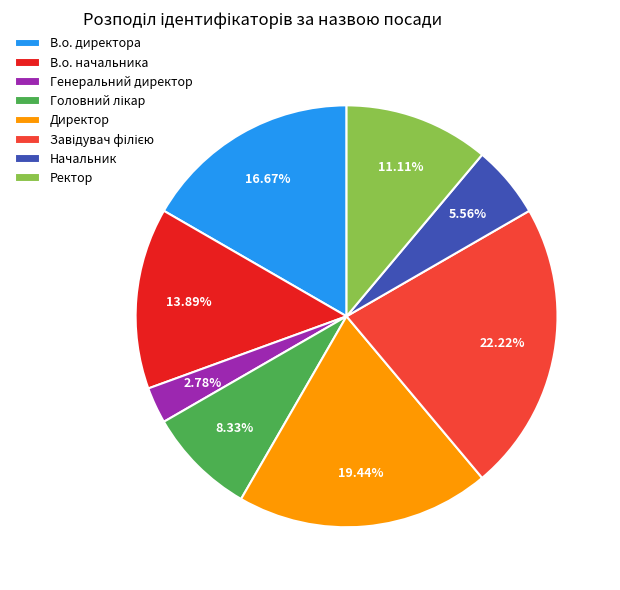

What portion of the pie excludes Директор?

80.6%